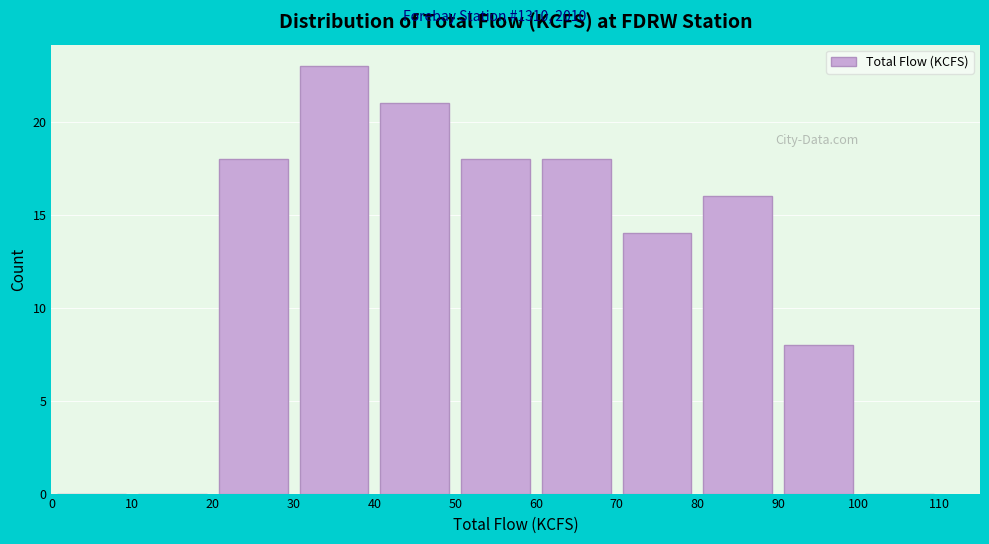

How tall is the bar that spans 90 to 100 on the x-axis? The values are not printed on the chart, so give them approximately, as read against the axis.

8